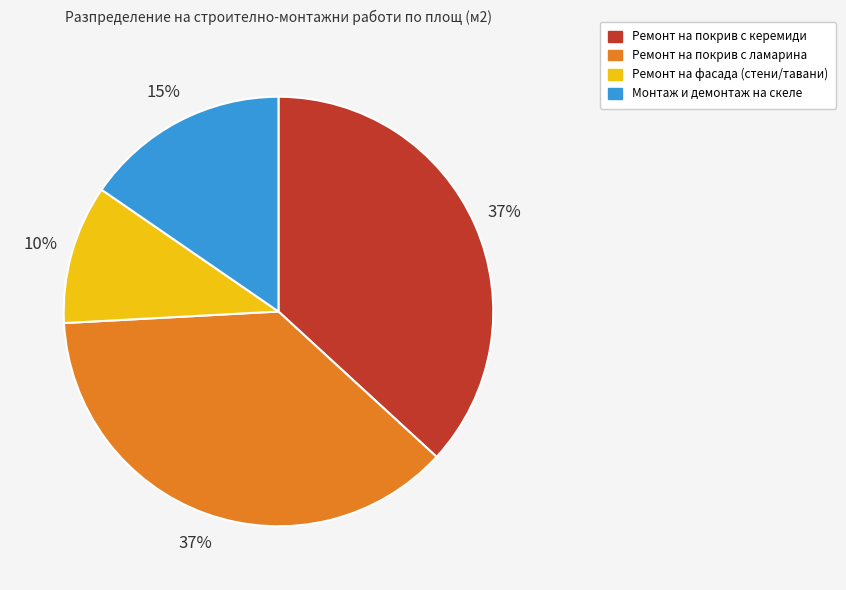

Combined, do Ремонт на покрив с керемиди and Монтаж и демонтаж на скеле account for over 50%?

Yes